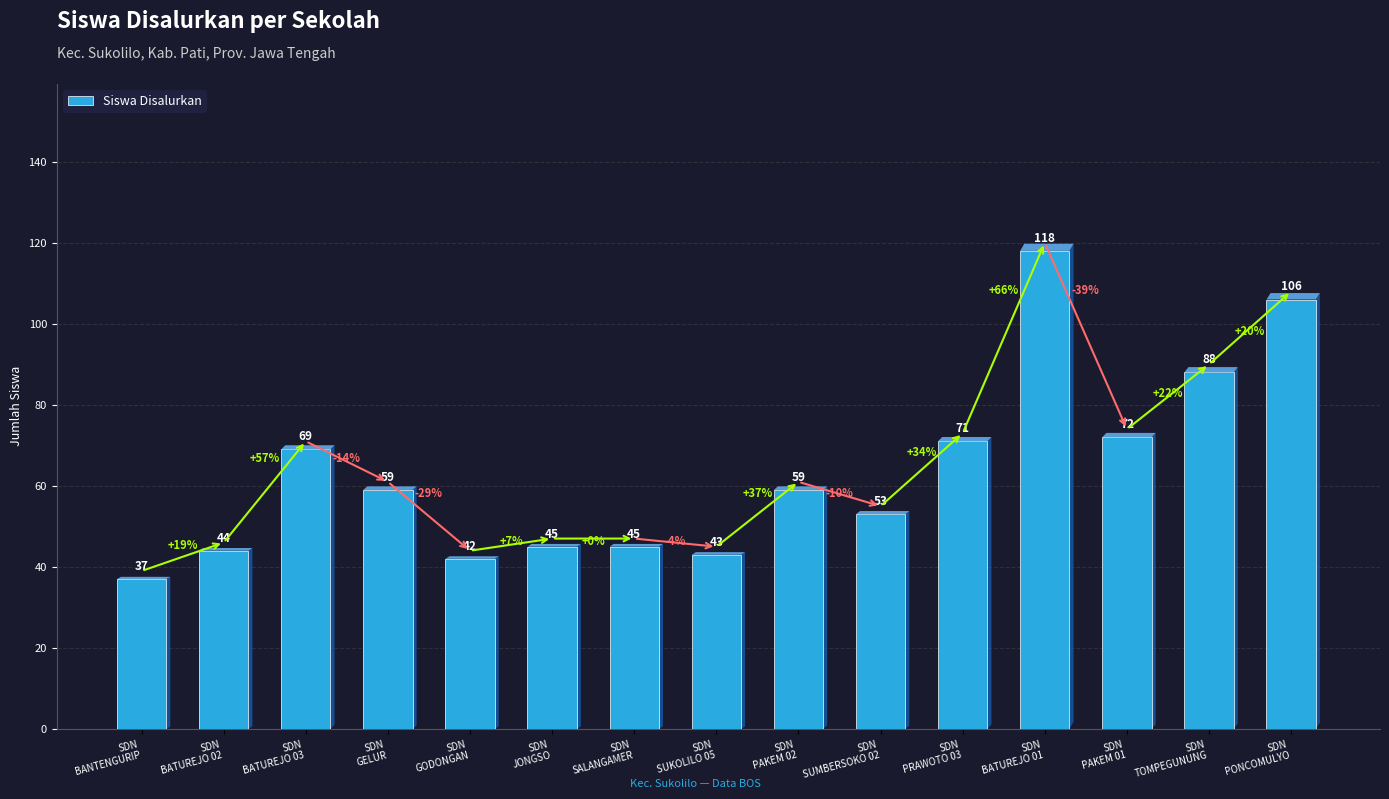

Which label corresponds to the largest value in the chart?

SDN
BATUREJO 01